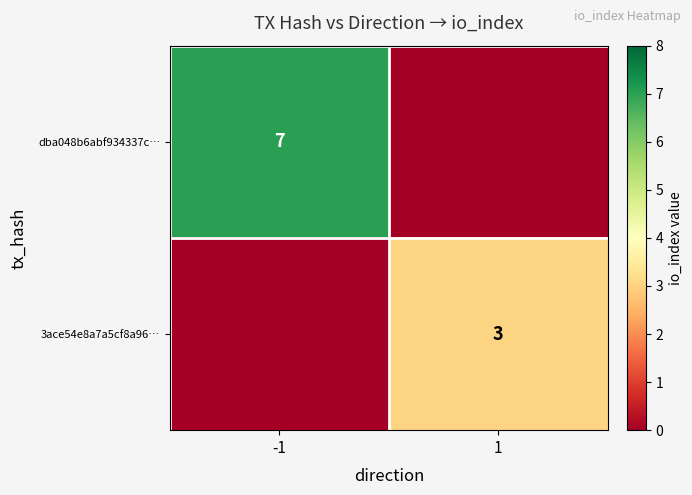

True or false: 3ace54e8a7a5cf8a96… has a value of 3 at 1.

True